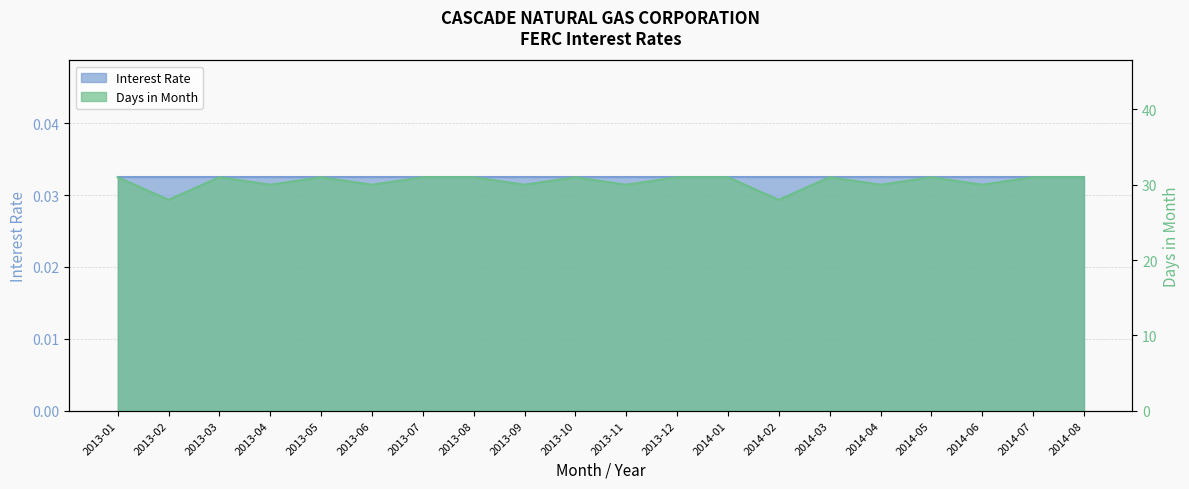

List the labels in order of value, smallest first.

2013-02, 2014-02, 2013-04, 2013-06, 2013-09, 2013-11, 2014-04, 2014-06, 2013-01, 2013-03, 2013-05, 2013-07, 2013-08, 2013-10, 2013-12, 2014-01, 2014-03, 2014-05, 2014-07, 2014-08